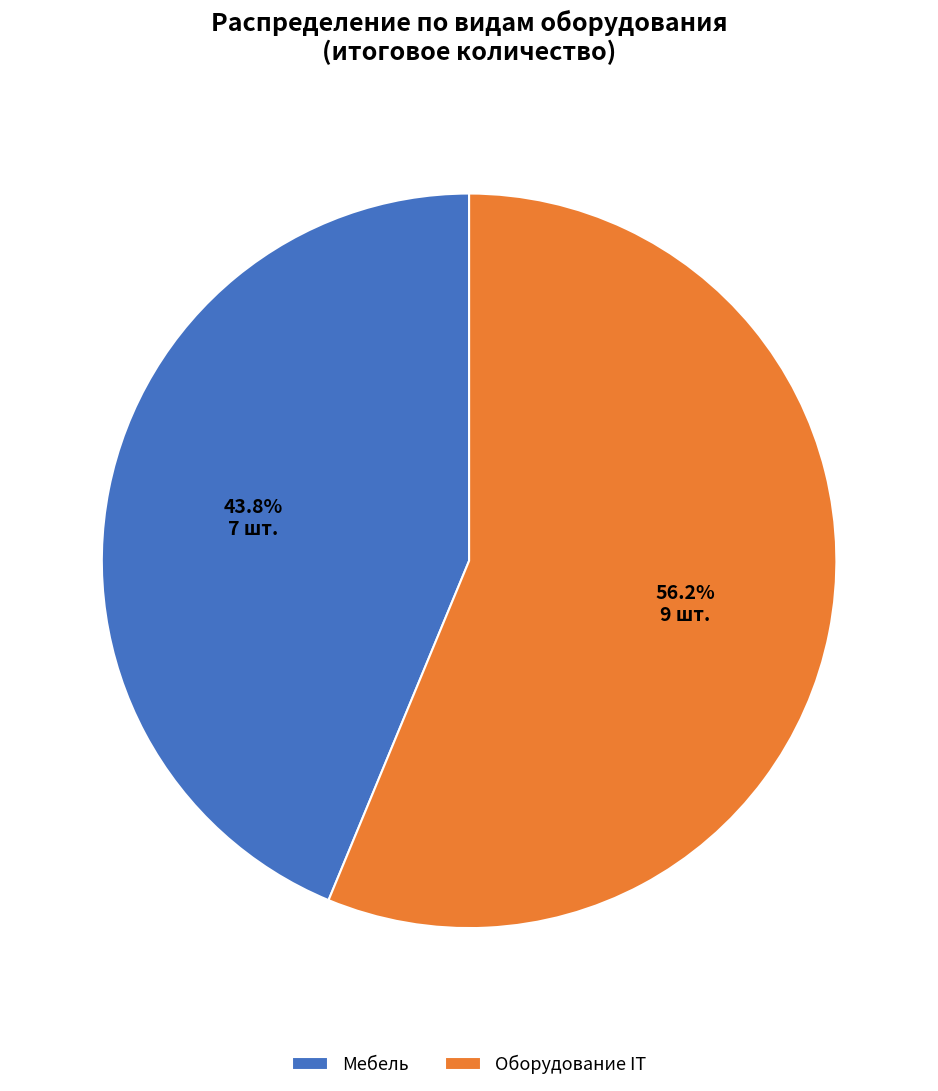

To the nearest percent, what is the average slice percentage?

50%